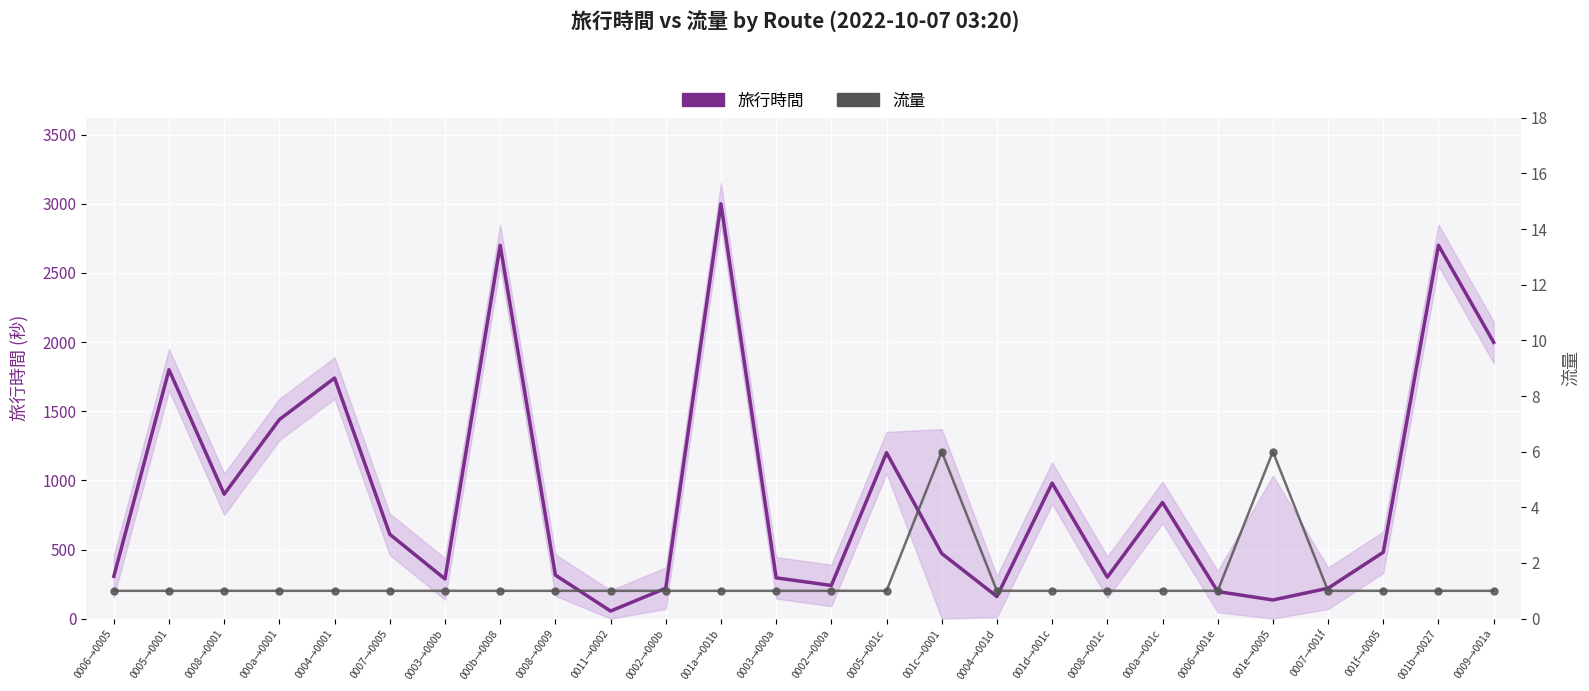

Where is 流量 nearest to the value 3?

0006→0005